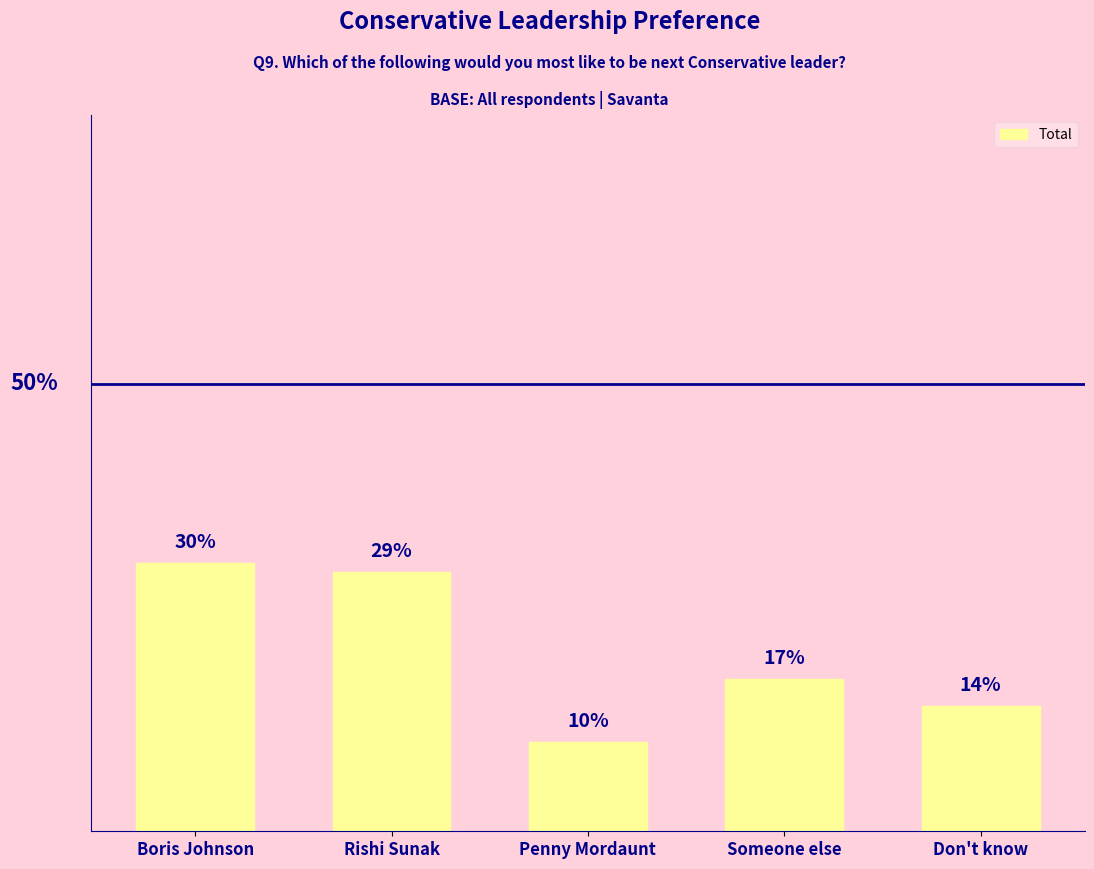

Count the values in the range 0 to 1.

5